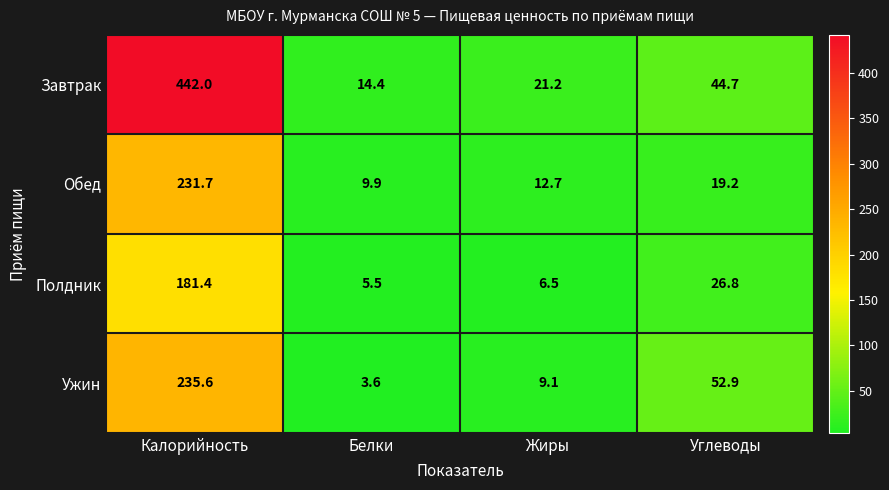

Which label corresponds to the smallest value in the chart?

Белки